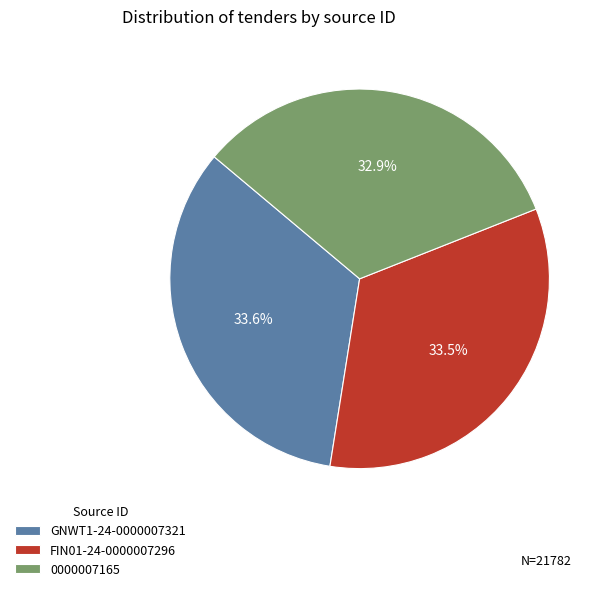

Which has a higher value, FIN01-24-0000007296 or 0000007165?

FIN01-24-0000007296